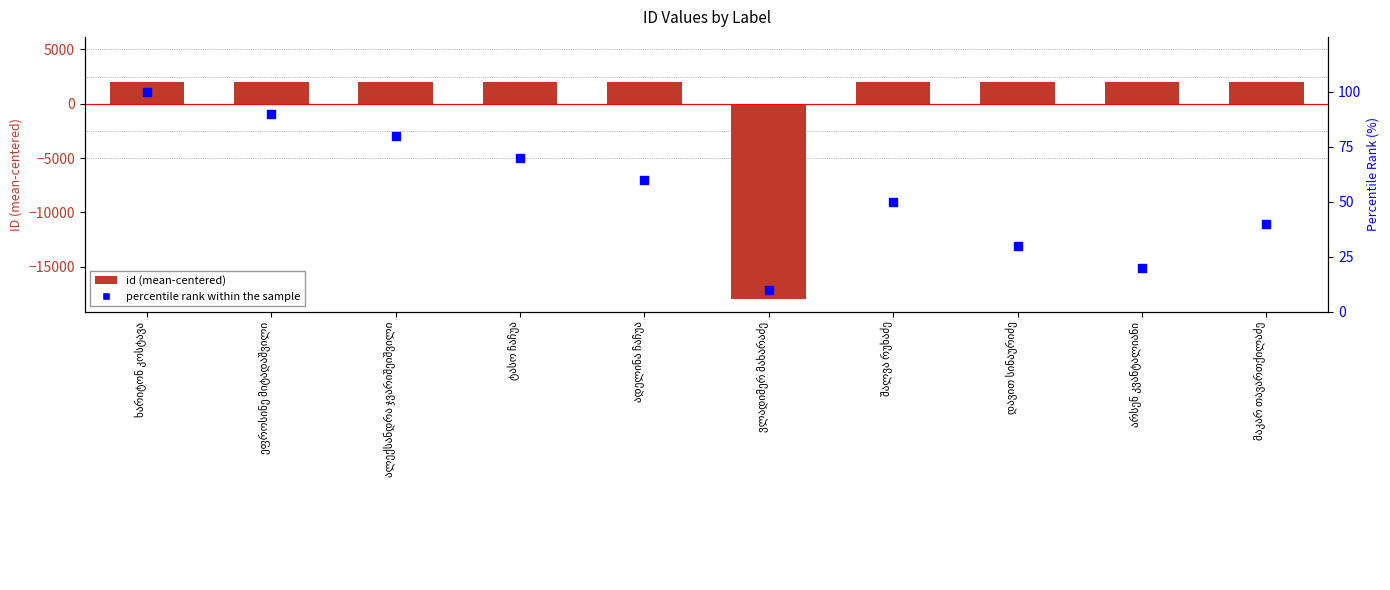

Which series contains the highest Y value?

id (mean-centered)